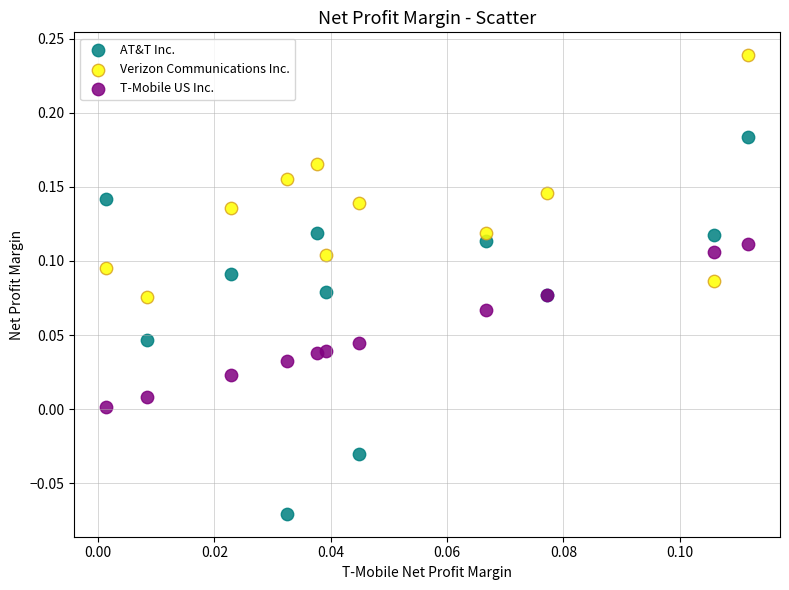

Which series has the largest Y range (max minus min)?

AT&T Inc.